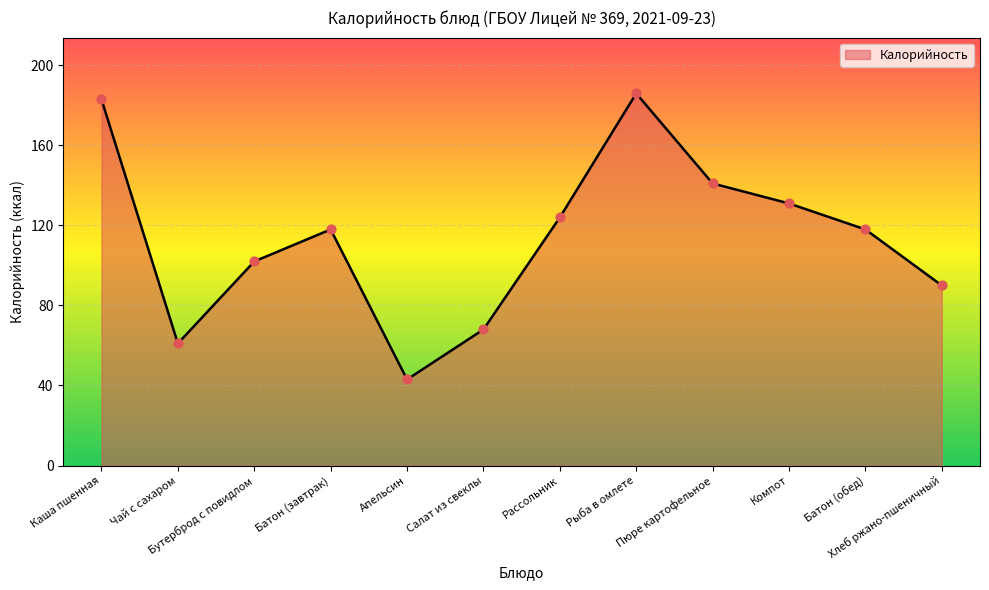

Approximately how many times larger is the value at Батон (обед) compared to Чай с сахаром?

1.9